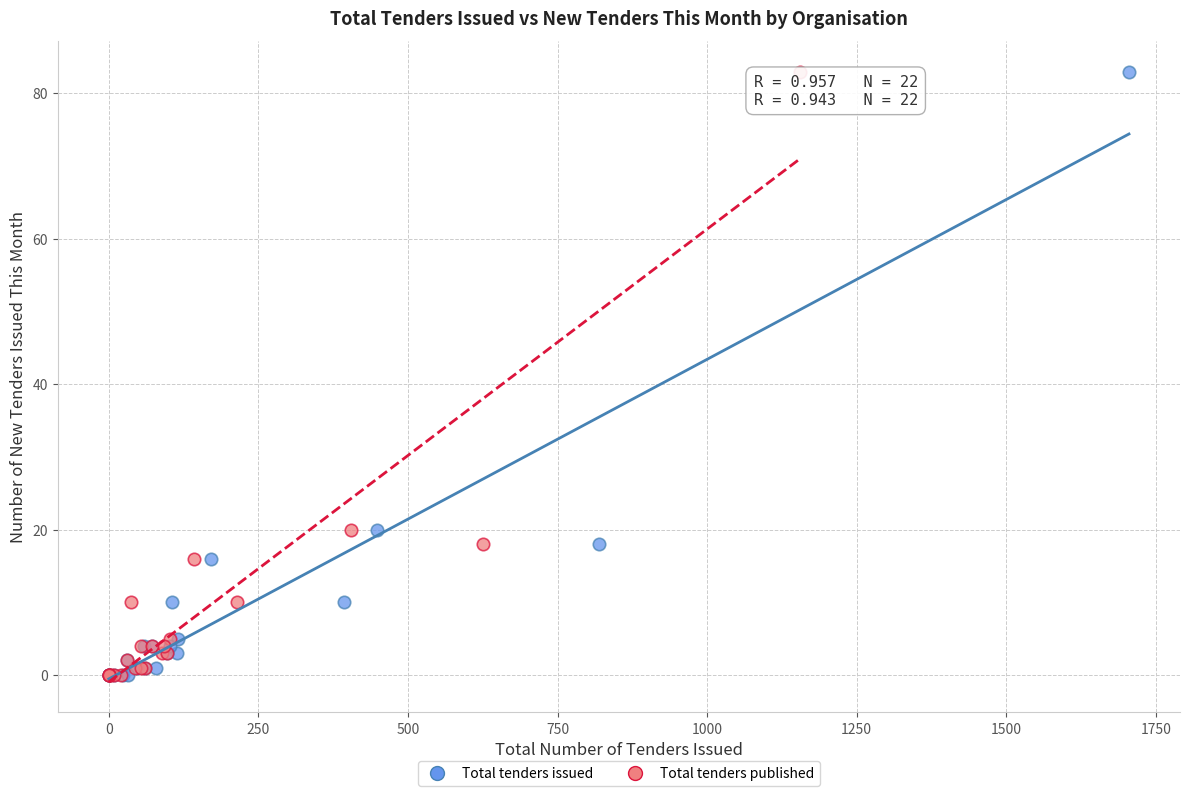

What are all the series names shown in the legend?

Total tenders issued, Total tenders published